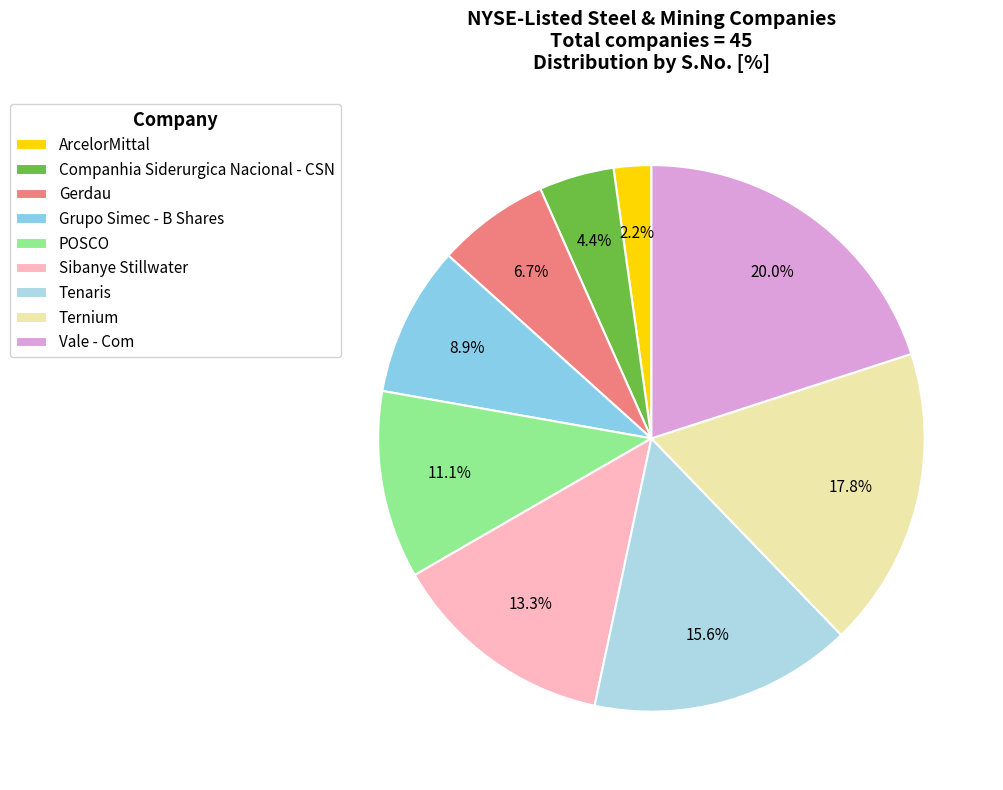

Which has a higher value, Vale - Com or POSCO?

Vale - Com